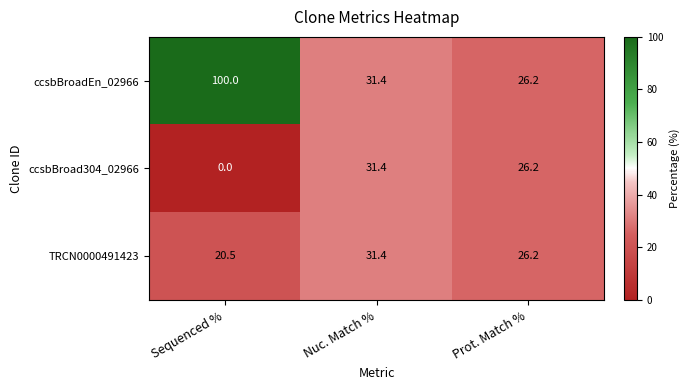

What is the sum of all ccsbBroad304_02966 values?

57.6